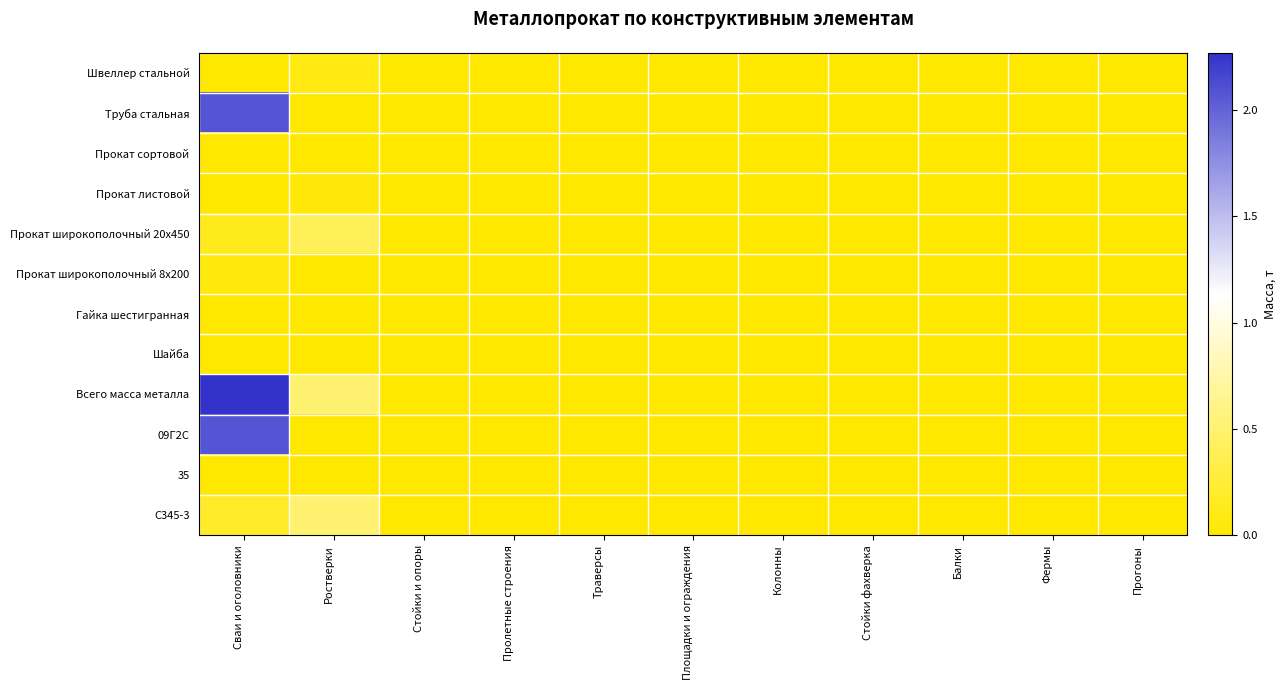

Reading left to right, transcribe all the data shown in this chart.

Швеллер стальной: Сваи и оголовники=0.0	Ростверки=0.1	Стойки и опоры=0.0	Пролетные строения=0.0	Траверсы=0.0	Площадки и ограждения=0.0	Колонны=0.0	Стойки фахверка=0.0	Балки=0.0	Фермы=0.0	Прогоны=0.0
Труба стальная: Сваи и оголовники=2.1	Ростверки=0.0	Стойки и опоры=0.0	Пролетные строения=0.0	Траверсы=0.0	Площадки и ограждения=0.0	Колонны=0.0	Стойки фахверка=0.0	Балки=0.0	Фермы=0.0	Прогоны=0.0
Прокат сортовой: Сваи и оголовники=0.0	Ростверки=0.0	Стойки и опоры=0.0	Пролетные строения=0.0	Траверсы=0.0	Площадки и ограждения=0.0	Колонны=0.0	Стойки фахверка=0.0	Балки=0.0	Фермы=0.0	Прогоны=0.0
Прокат листовой: Сваи и оголовники=0.0	Ростверки=0.0	Стойки и опоры=0.0	Пролетные строения=0.0	Траверсы=0.0	Площадки и ограждения=0.0	Колонны=0.0	Стойки фахверка=0.0	Балки=0.0	Фермы=0.0	Прогоны=0.0
Прокат широкополочный 20x450: Сваи и оголовники=0.1	Ростверки=0.4	Стойки и опоры=0.0	Пролетные строения=0.0	Траверсы=0.0	Площадки и ограждения=0.0	Колонны=0.0	Стойки фахверка=0.0	Балки=0.0	Фермы=0.0	Прогоны=0.0
Прокат широкополочный 8x200: Сваи и оголовники=0.1	Ростверки=0.0	Стойки и опоры=0.0	Пролетные строения=0.0	Траверсы=0.0	Площадки и ограждения=0.0	Колонны=0.0	Стойки фахверка=0.0	Балки=0.0	Фермы=0.0	Прогоны=0.0
Гайка шестигранная: Сваи и оголовники=0.0	Ростверки=0.0	Стойки и опоры=0.0	Пролетные строения=0.0	Траверсы=0.0	Площадки и ограждения=0.0	Колонны=0.0	Стойки фахверка=0.0	Балки=0.0	Фермы=0.0	Прогоны=0.0
Шайба: Сваи и оголовники=0.0	Ростверки=0.0	Стойки и опоры=0.0	Пролетные строения=0.0	Траверсы=0.0	Площадки и ограждения=0.0	Колонны=0.0	Стойки фахверка=0.0	Балки=0.0	Фермы=0.0	Прогоны=0.0
Всего масса металла: Сваи и оголовники=2.3	Ростверки=0.5	Стойки и опоры=0.0	Пролетные строения=0.0	Траверсы=0.0	Площадки и ограждения=0.0	Колонны=0.0	Стойки фахверка=0.0	Балки=0.0	Фермы=0.0	Прогоны=0.0
09Г2С: Сваи и оголовники=2.1	Ростверки=0.0	Стойки и опоры=0.0	Пролетные строения=0.0	Траверсы=0.0	Площадки и ограждения=0.0	Колонны=0.0	Стойки фахверка=0.0	Балки=0.0	Фермы=0.0	Прогоны=0.0
35: Сваи и оголовники=0.0	Ростверки=0.0	Стойки и опоры=0.0	Пролетные строения=0.0	Траверсы=0.0	Площадки и ограждения=0.0	Колонны=0.0	Стойки фахверка=0.0	Балки=0.0	Фермы=0.0	Прогоны=0.0
С345-3: Сваи и оголовники=0.2	Ростверки=0.5	Стойки и опоры=0.0	Пролетные строения=0.0	Траверсы=0.0	Площадки и ограждения=0.0	Колонны=0.0	Стойки фахверка=0.0	Балки=0.0	Фермы=0.0	Прогоны=0.0